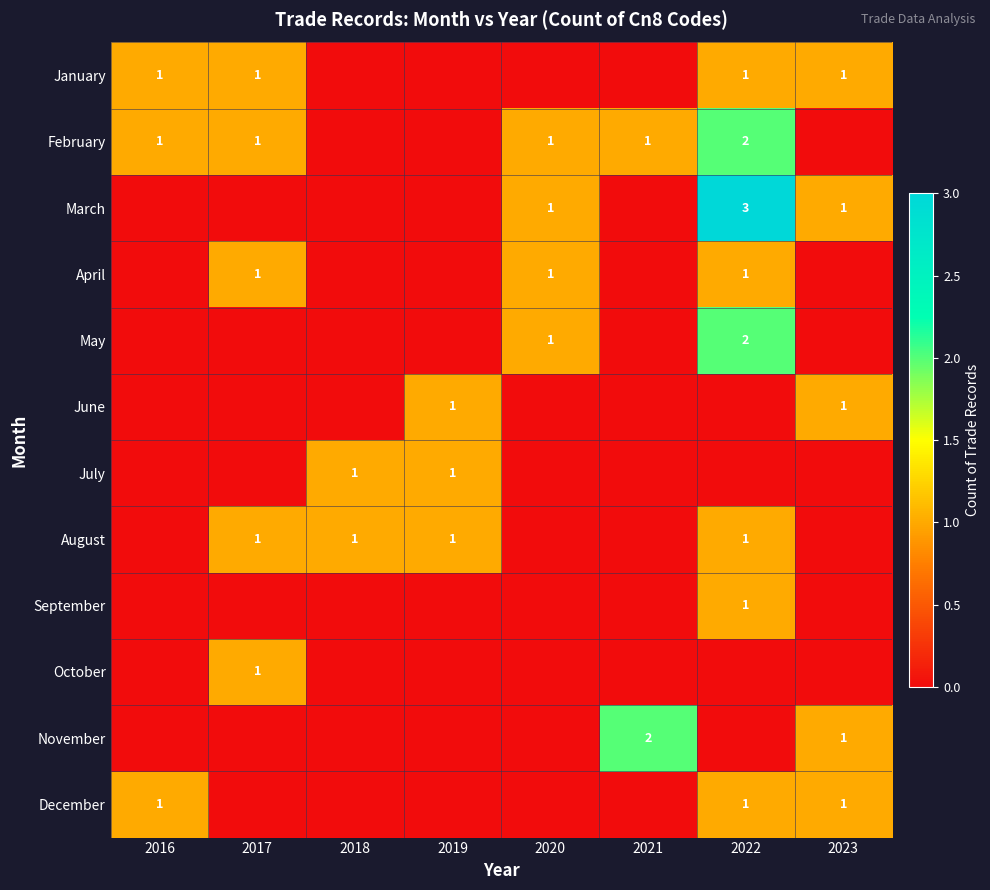

The August series shows 1 at 2022. True or false?

True